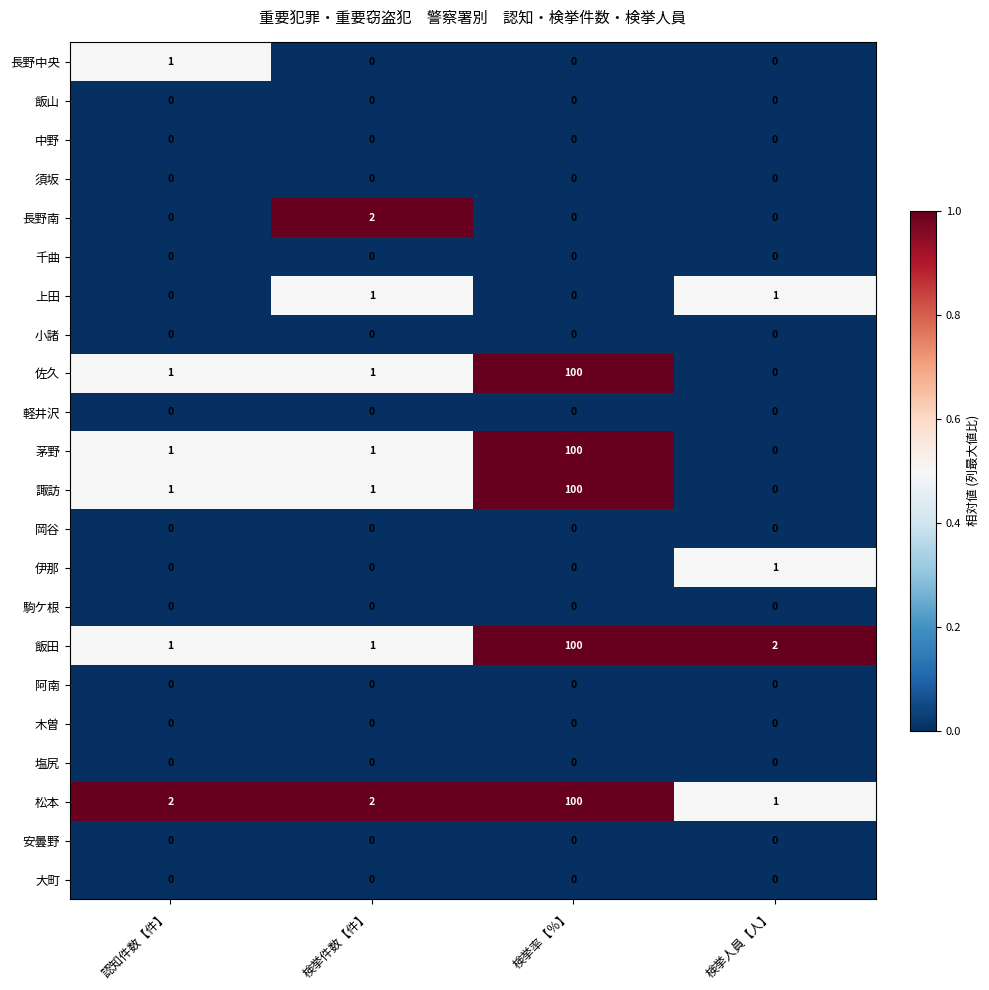

Which series has the largest total across all categories?

松本